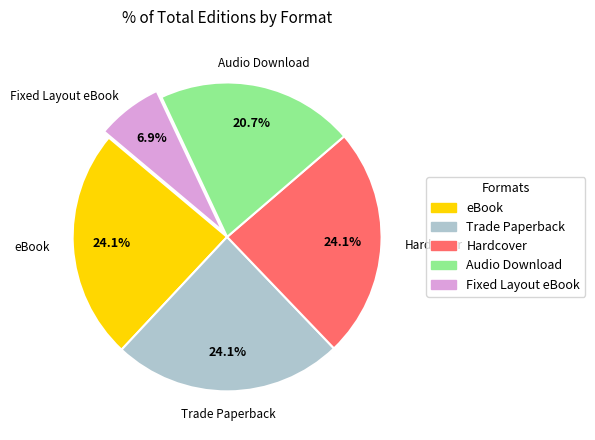

To the nearest percent, what portion does eBook represent?

24%